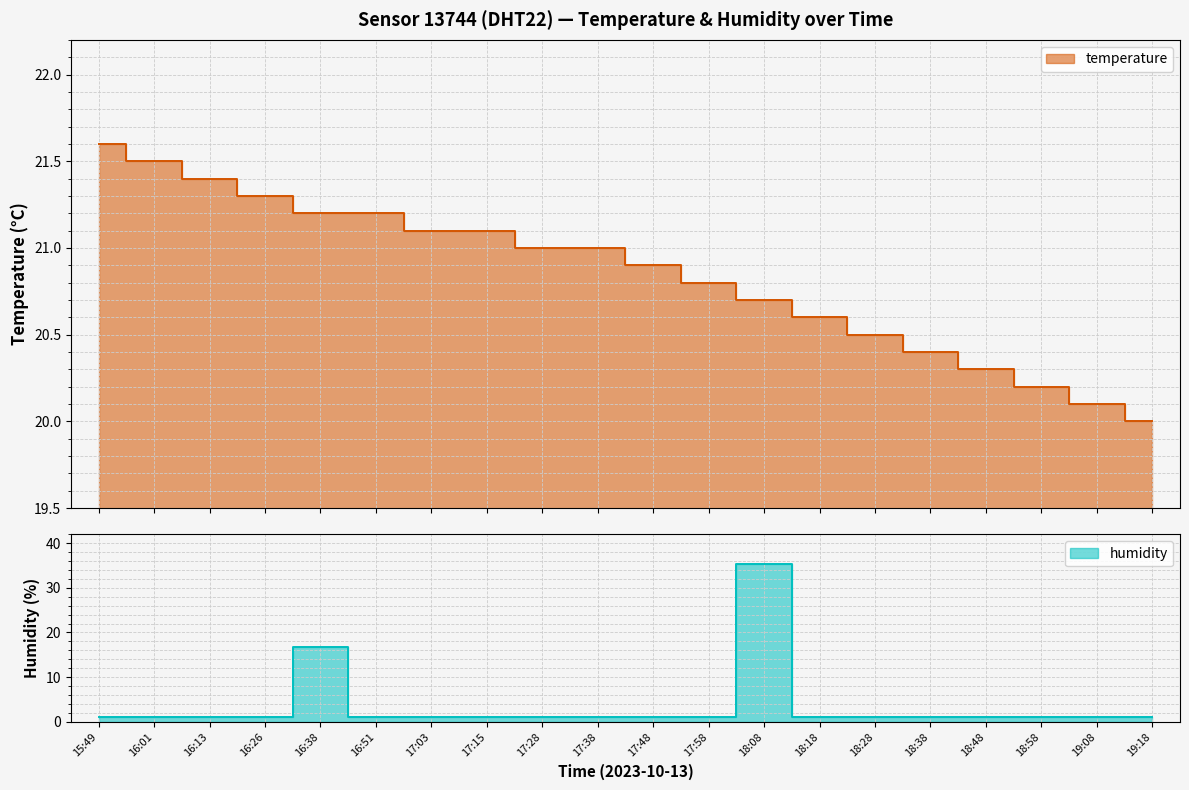

How many lines are shown in the chart?

2